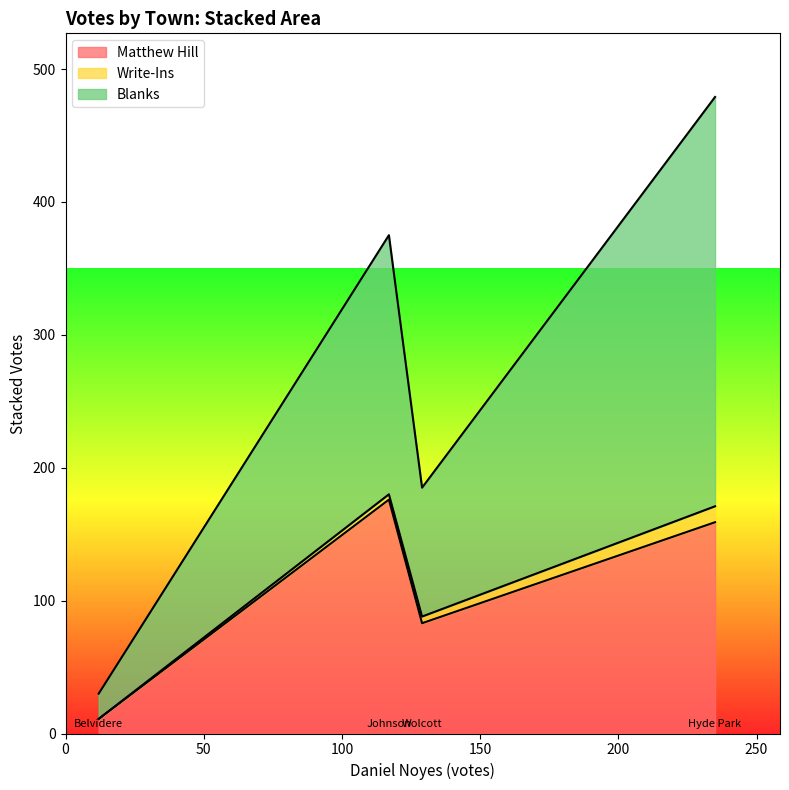

What is the maximum value for Matthew Hill?

176